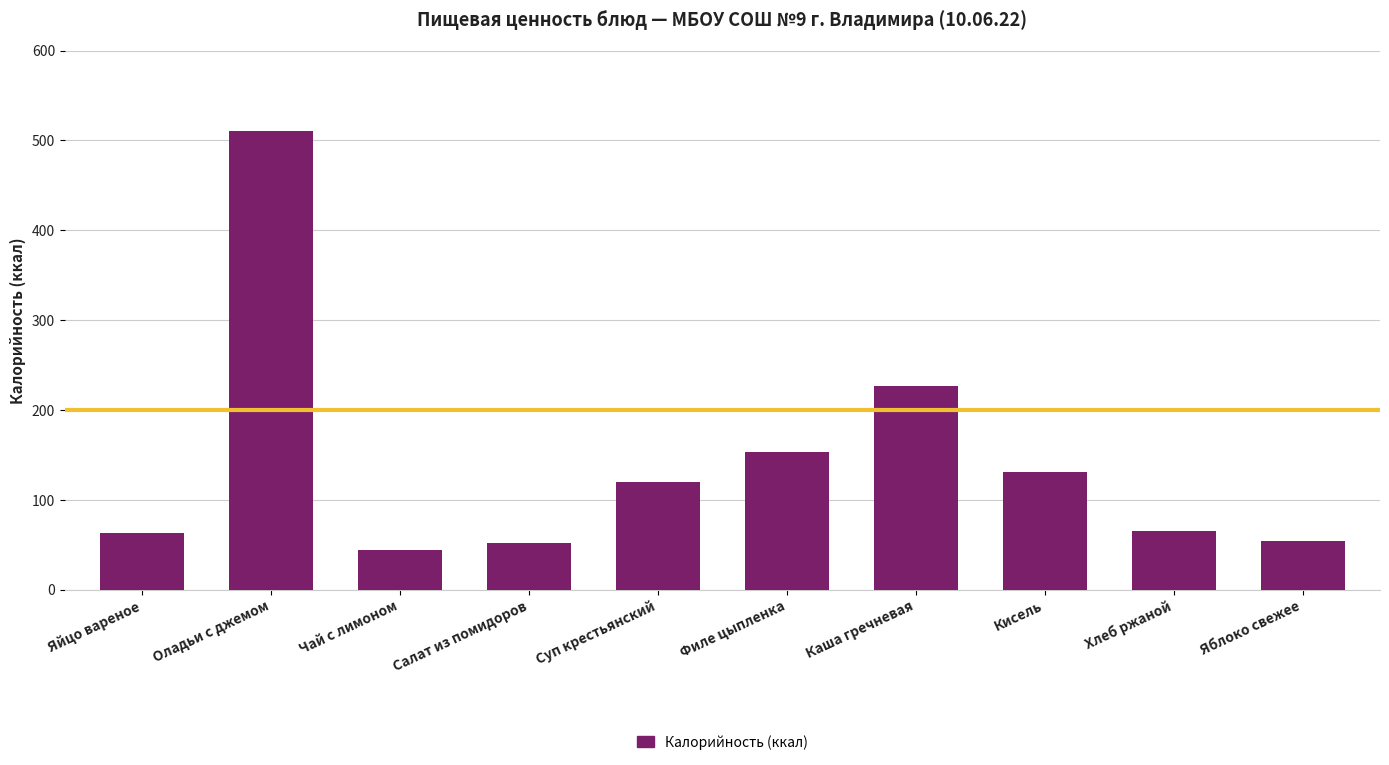

What position from the right is Оладьи с джемом?

9